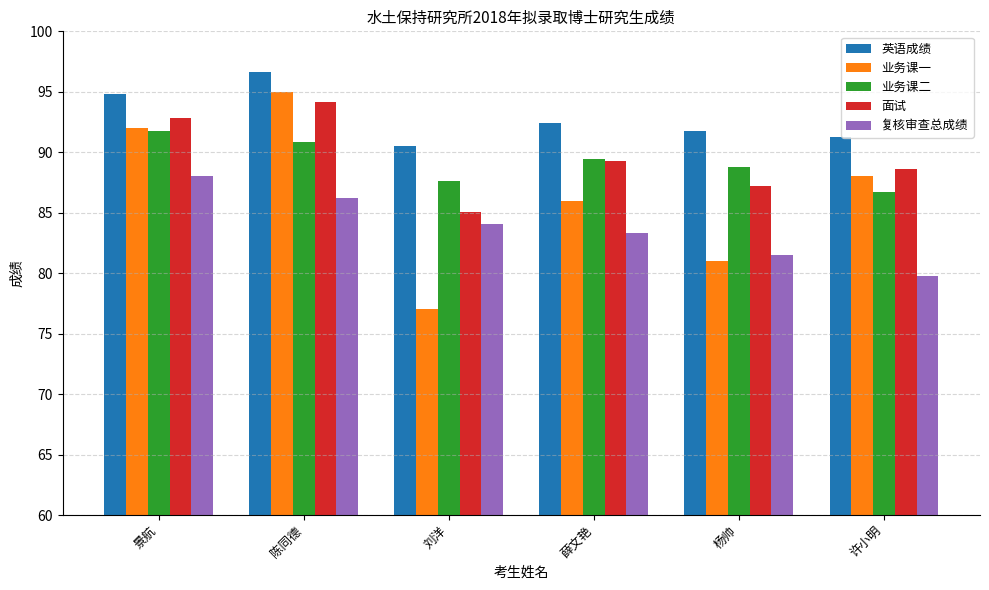

What is the label of the 3rd bar from the left?

刘洋